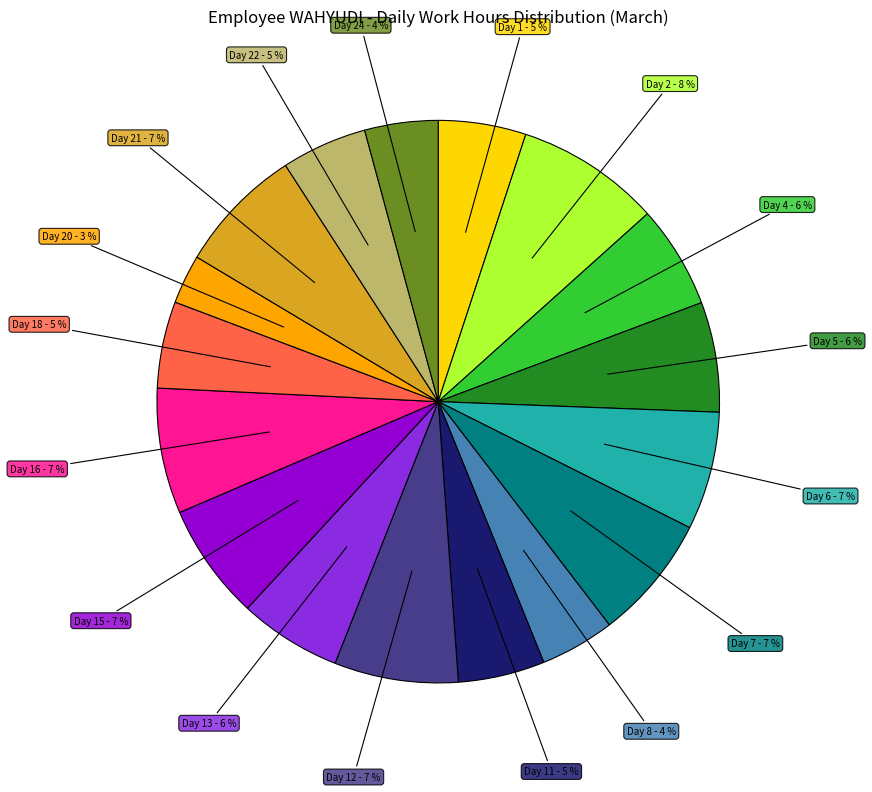

To the nearest percent, what is the difference between the largest and smallest slice percentages?

5%